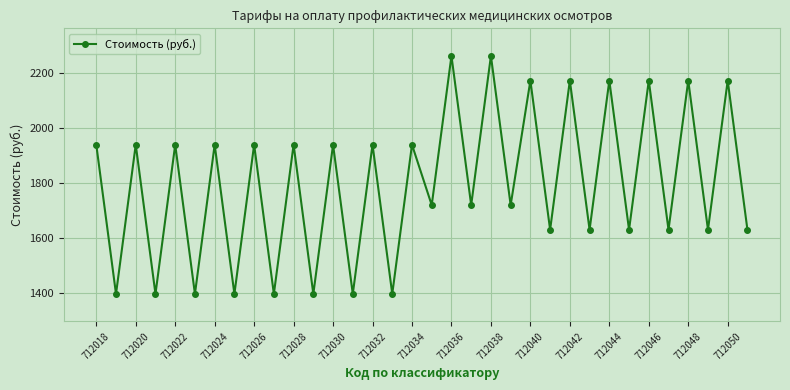

How many interior local peaks (higher than both neighbors) does the data have?

16